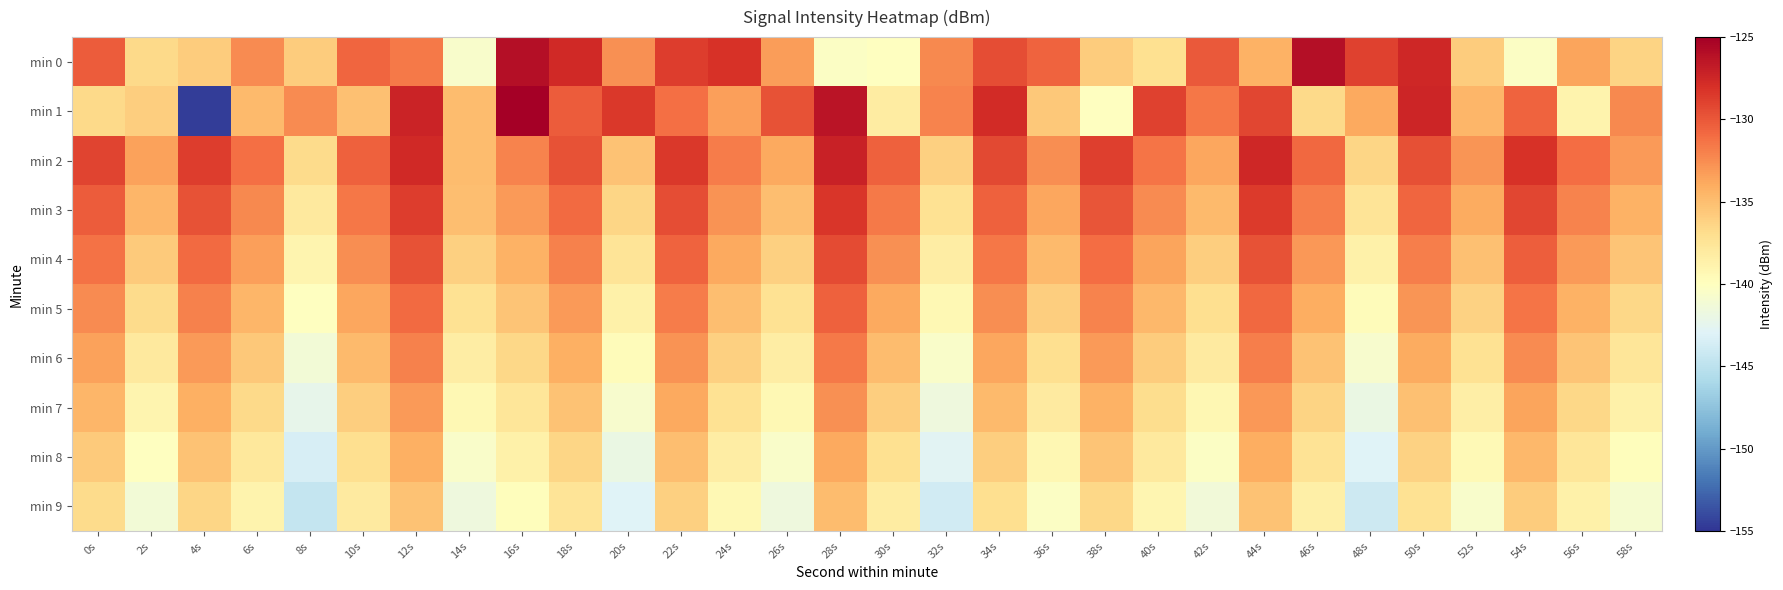

Reading left to right, transcribe all the data shown in this chart.

min 0: 0s=-130.2	2s=-136.6	4s=-135.8	6s=-132.4	8s=-135.9	10s=-130.7	12s=-131.6	14s=-140.6	16s=-125.9	18s=-127.6	20s=-132.6	22s=-128.7	24s=-128.1	26s=-133.2	28s=-140.3	30s=-140.0	32s=-132.3	34s=-129.5	36s=-130.6	38s=-135.8	40s=-137.1	42s=-130.0	44s=-134.3	46s=-125.9	48s=-128.9	50s=-127.6	52s=-135.9	54s=-140.3	56s=-133.6	58s=-136.3
min 1: 0s=-136.7	2s=-135.9	4s=-154.6	6s=-134.8	8s=-132.4	10s=-135.1	12s=-127.2	14s=-134.9	16s=-125.1	18s=-130.2	20s=-128.5	22s=-131.2	24s=-133.4	26s=-129.7	28s=-126.3	30s=-138.2	32s=-132.1	34s=-127.8	36s=-135.6	38s=-140.1	40s=-128.9	42s=-131.5	44s=-129.2	46s=-136.7	48s=-133.8	50s=-127.4	52s=-134.5	54s=-130.6	56s=-138.9	58s=-132.3
min 2: 0s=-129.1	2s=-133.5	4s=-128.7	6s=-131.2	8s=-136.8	10s=-130.4	12s=-127.6	14s=-134.9	16s=-132.1	18s=-129.8	20s=-135.3	22s=-128.4	24s=-131.7	26s=-133.9	28s=-127.2	30s=-130.5	32s=-136.1	34s=-129.3	36s=-132.6	38s=-128.8	40s=-131.4	42s=-133.7	44s=-127.5	46s=-130.8	48s=-136.4	50s=-129.6	52s=-132.9	54s=-128.1	56s=-131.0	58s=-133.2
min 3: 0s=-130.2	2s=-134.6	4s=-129.8	6s=-132.3	8s=-137.9	10s=-131.5	12s=-128.7	14s=-135.0	16s=-133.2	18s=-130.9	20s=-136.4	22s=-129.5	24s=-132.8	26s=-135.0	28s=-128.3	30s=-131.6	32s=-137.2	34s=-130.4	36s=-133.7	38s=-129.9	40s=-132.5	42s=-134.8	44s=-128.6	46s=-131.9	48s=-137.5	50s=-130.7	52s=-134.0	54s=-129.2	56s=-132.1	58s=-134.3
min 4: 0s=-131.3	2s=-135.7	4s=-130.9	6s=-133.4	8s=-139.0	10s=-132.6	12s=-129.8	14s=-136.1	16s=-134.3	18s=-132.0	20s=-137.5	22s=-130.6	24s=-133.9	26s=-136.1	28s=-129.4	30s=-132.7	32s=-138.3	34s=-131.5	36s=-134.8	38s=-131.0	40s=-133.6	42s=-135.9	44s=-129.7	46s=-133.0	48s=-138.6	50s=-131.8	52s=-135.1	54s=-130.3	56s=-133.2	58s=-135.4
min 5: 0s=-132.4	2s=-136.8	4s=-132.0	6s=-134.5	8s=-140.1	10s=-133.7	12s=-130.9	14s=-137.2	16s=-135.4	18s=-133.1	20s=-138.6	22s=-131.7	24s=-135.0	26s=-137.2	28s=-130.5	30s=-133.8	32s=-139.4	34s=-132.6	36s=-135.9	38s=-132.1	40s=-134.7	42s=-137.0	44s=-130.8	46s=-134.1	48s=-139.7	50s=-132.9	52s=-136.2	54s=-131.4	56s=-134.3	58s=-136.5
min 6: 0s=-133.5	2s=-137.9	4s=-133.1	6s=-135.6	8s=-141.2	10s=-134.8	12s=-132.0	14s=-138.3	16s=-136.5	18s=-134.2	20s=-139.7	22s=-132.8	24s=-136.1	26s=-138.3	28s=-131.6	30s=-134.9	32s=-140.5	34s=-133.7	36s=-137.0	38s=-133.2	40s=-135.8	42s=-138.1	44s=-131.9	46s=-135.2	48s=-140.8	50s=-134.0	52s=-137.3	54s=-132.5	56s=-135.4	58s=-137.6
min 7: 0s=-134.6	2s=-139.0	4s=-134.2	6s=-136.7	8s=-142.3	10s=-135.9	12s=-133.1	14s=-139.4	16s=-137.6	18s=-135.3	20s=-140.8	22s=-133.9	24s=-137.2	26s=-139.4	28s=-132.7	30s=-136.0	32s=-141.6	34s=-134.8	36s=-138.1	38s=-134.3	40s=-136.9	42s=-139.2	44s=-133.0	46s=-136.3	48s=-141.9	50s=-135.1	52s=-138.4	54s=-133.6	56s=-136.5	58s=-138.7
min 8: 0s=-135.7	2s=-140.1	4s=-135.3	6s=-137.8	8s=-143.4	10s=-137.0	12s=-134.2	14s=-140.5	16s=-138.7	18s=-136.4	20s=-141.9	22s=-135.0	24s=-138.3	26s=-140.5	28s=-133.8	30s=-137.1	32s=-142.7	34s=-135.9	36s=-139.2	38s=-135.4	40s=-138.0	42s=-140.3	44s=-134.1	46s=-137.4	48s=-143.0	50s=-136.2	52s=-139.5	54s=-134.7	56s=-137.6	58s=-139.8
min 9: 0s=-136.8	2s=-141.2	4s=-136.4	6s=-138.9	8s=-144.5	10s=-138.1	12s=-135.3	14s=-141.6	16s=-139.8	18s=-137.5	20s=-143.0	22s=-136.1	24s=-139.4	26s=-141.6	28s=-134.9	30s=-138.2	32s=-143.8	34s=-137.0	36s=-140.3	38s=-136.5	40s=-139.1	42s=-141.4	44s=-135.2	46s=-138.5	48s=-144.1	50s=-137.3	52s=-140.6	54s=-135.8	56s=-138.7	58s=-140.9